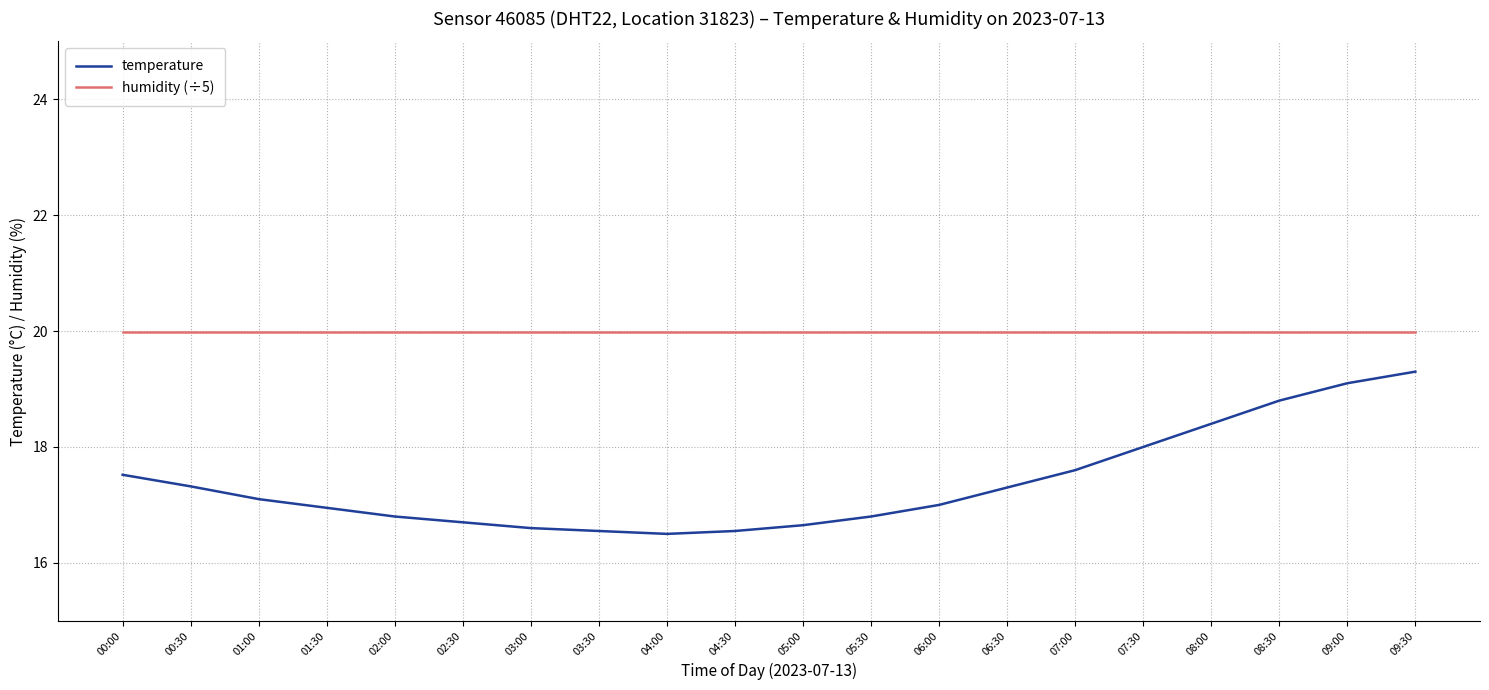

How many distinct data groups are displayed?

2